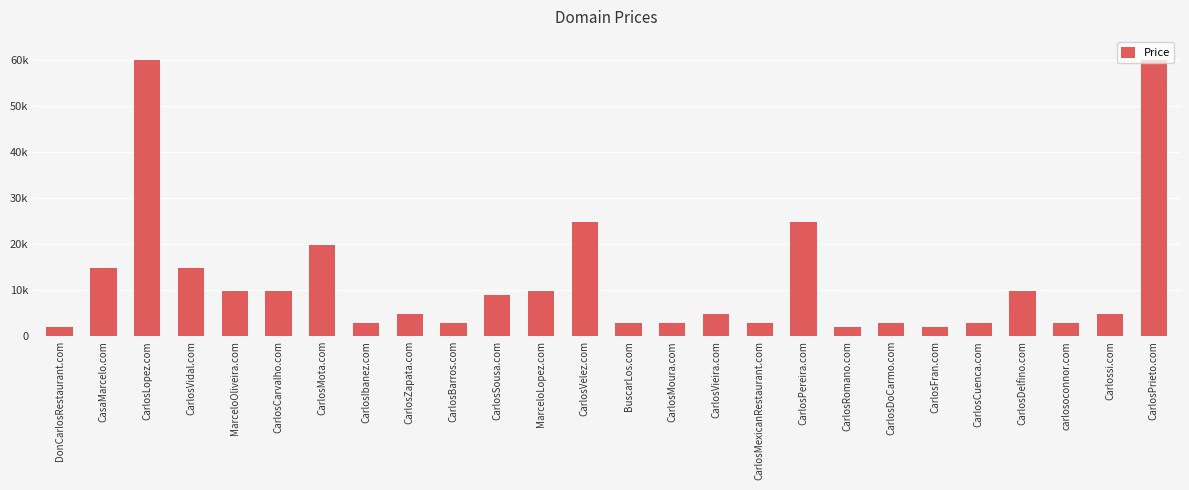

Rank the categories by value from highest to lowest.

CarlosLopez.com, CarlosPrieto.com, CarlosVelez.com, CarlosPereira.com, CarlosMota.com, CasaMarcelo.com, CarlosVidal.com, MarceloOliveira.com, CarlosCarvalho.com, MarceloLopez.com, CarlosDelfino.com, CarlosSousa.com, CarlosZapata.com, CarlosVieira.com, Carlossi.com, CarlosIbanez.com, CarlosBarros.com, BuscarLos.com, CarlosMoura.com, CarlosMexicanRestaurant.com, CarlosDoCarmo.com, CarlosCuenca.com, carlosoconnor.com, DonCarlosRestaurant.com, CarlosRomano.com, CarlosFran.com